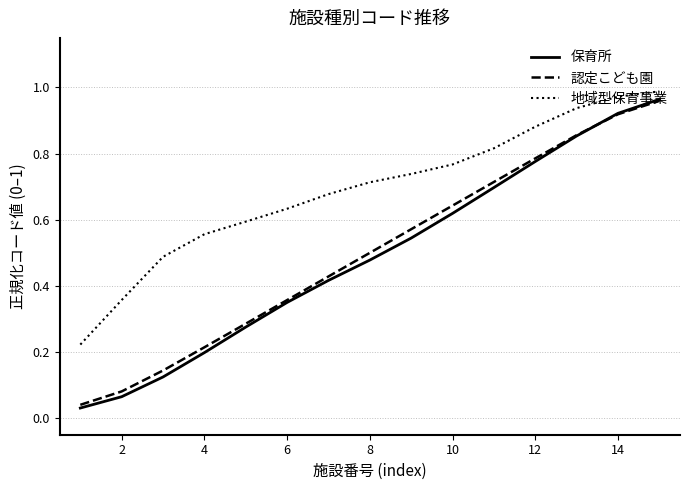

Which series has the largest range (max minus min)?

保育所